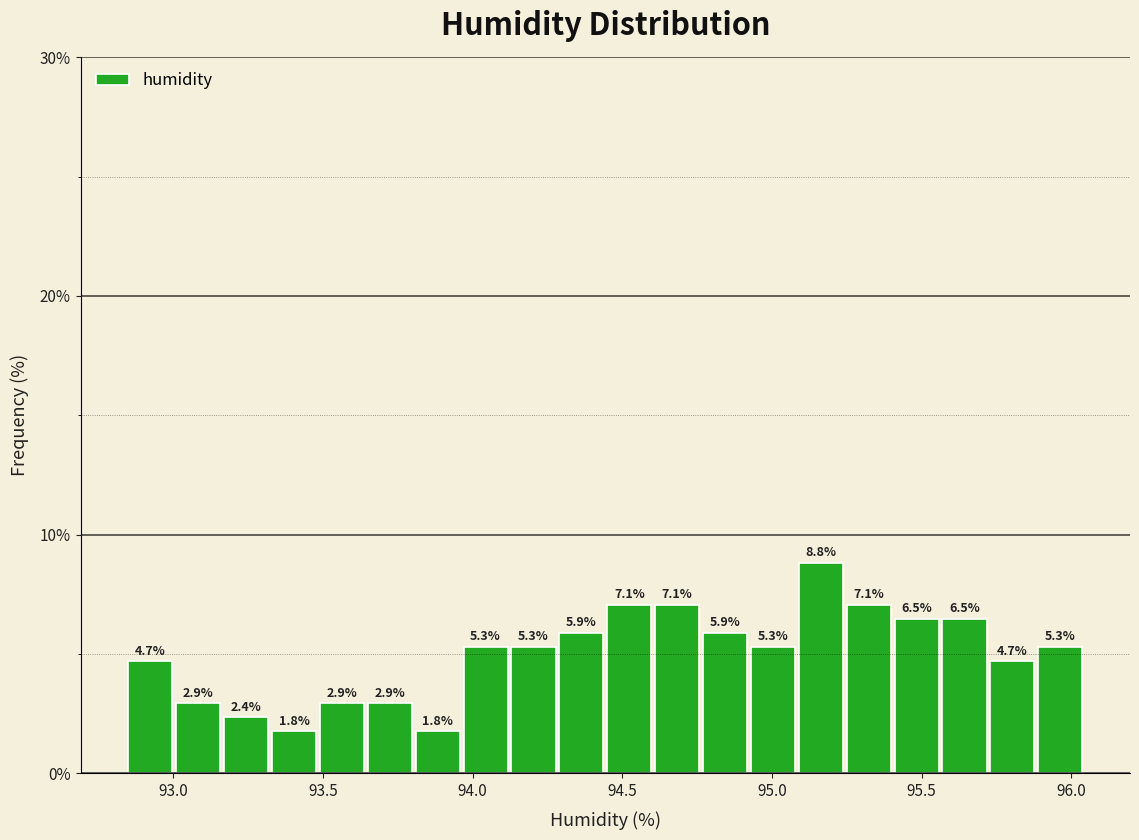

Around what value on the x-axis is the tallest bar? Give the approximate position of its centre, as read against the axis.

95.15